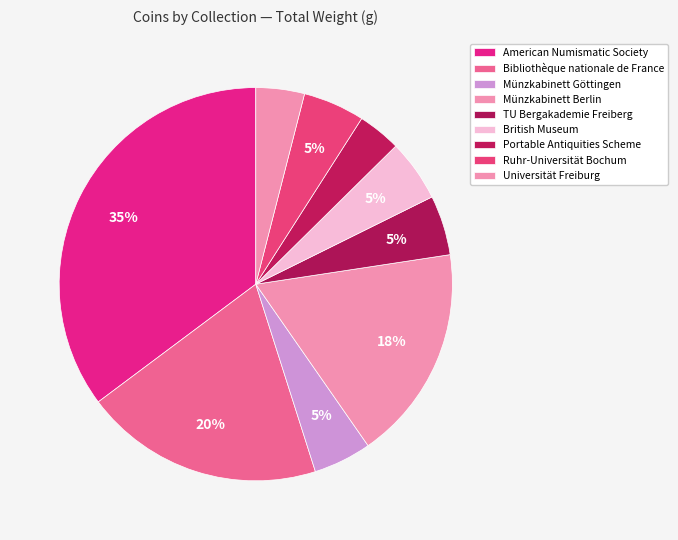

What percentage is NOT represented by TU Bergakademie Freiberg?

94.2%